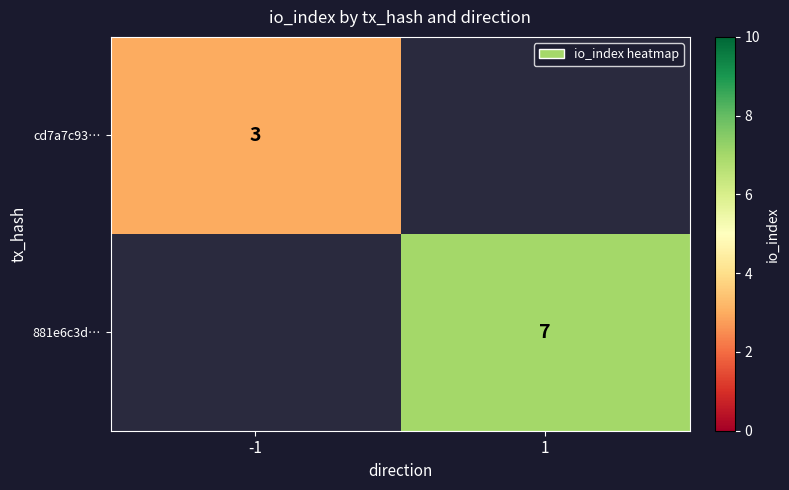

Is it true that cd7a7c93… equals 5 at -1?

False